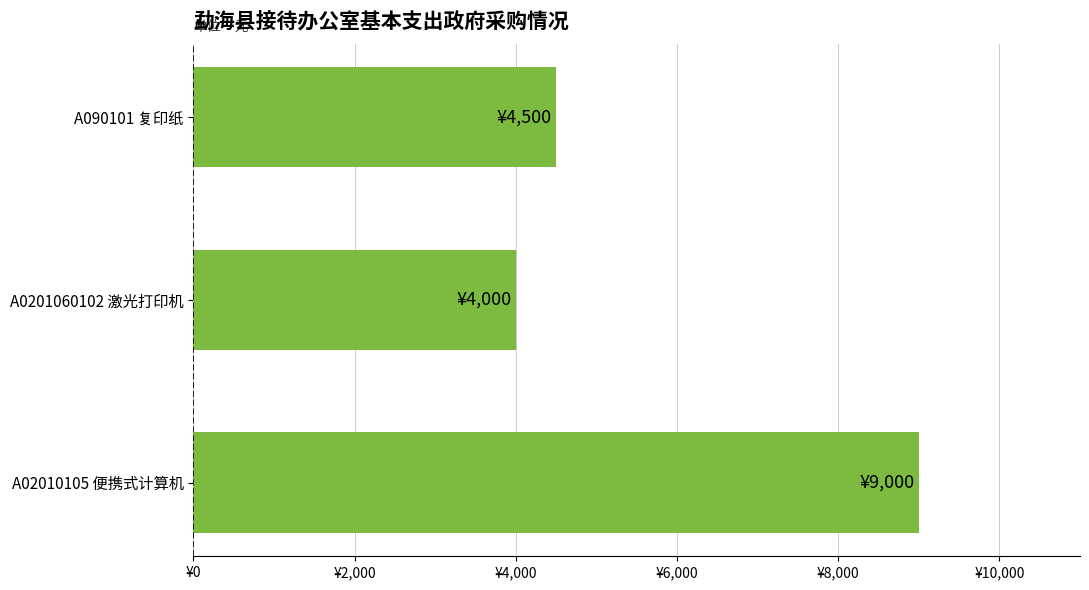

Which category has the highest value across all series?

A02010105 便携式计算机